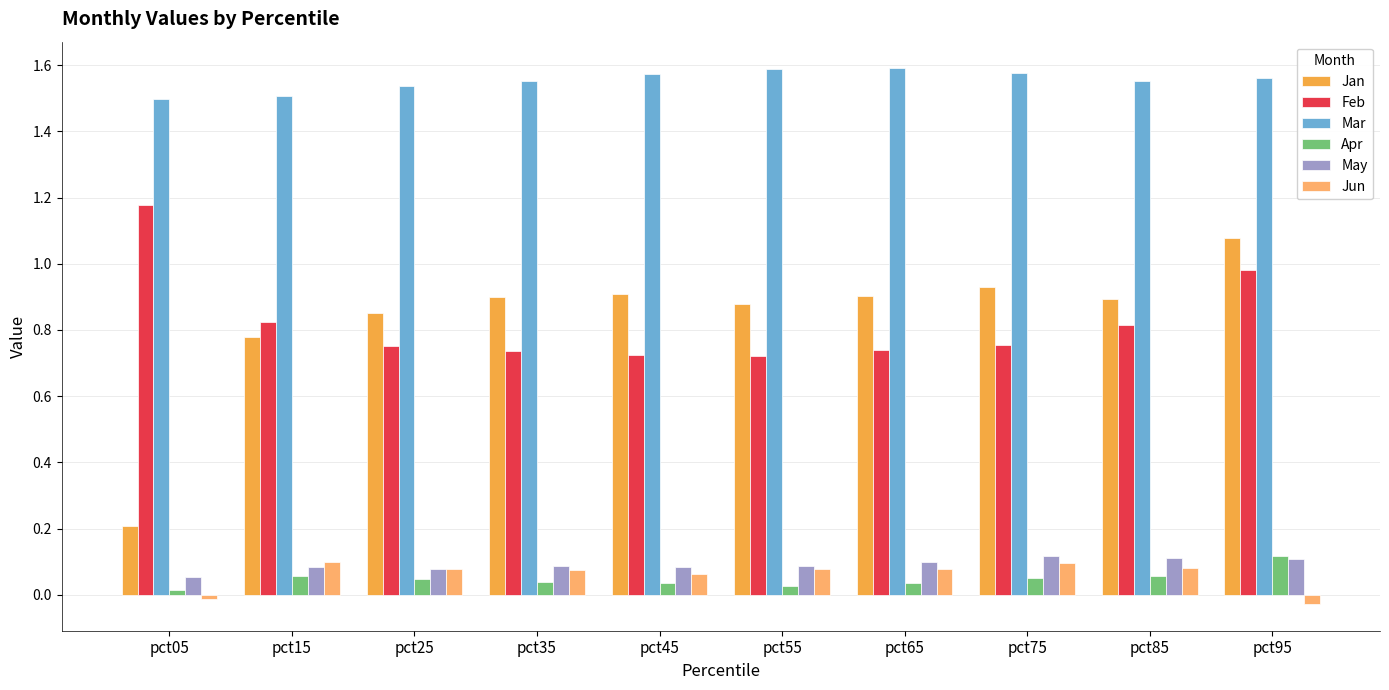

What is the difference between the maximum and minimum values in the Feb series?

0.5